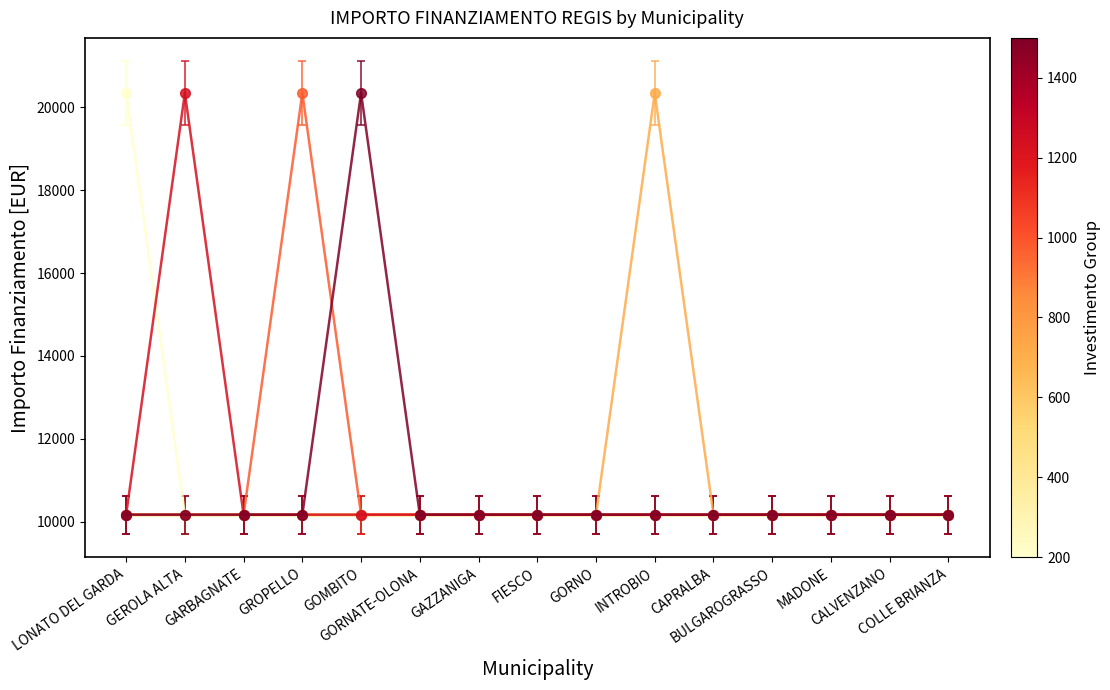

What is the maximum value shown in the chart?

20344